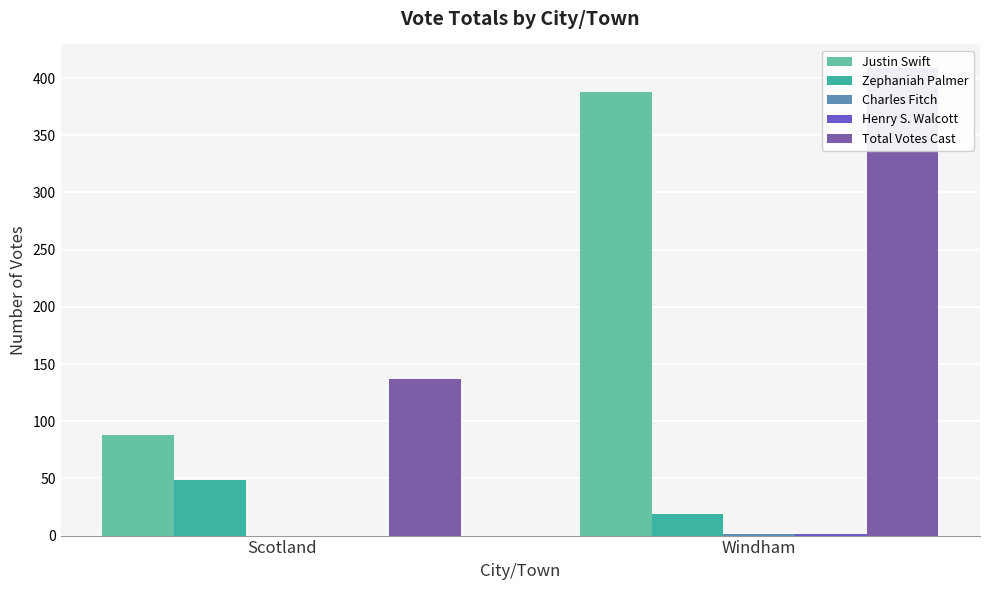

Count the Zephaniah Palmer values in the range 19 to 49.

2